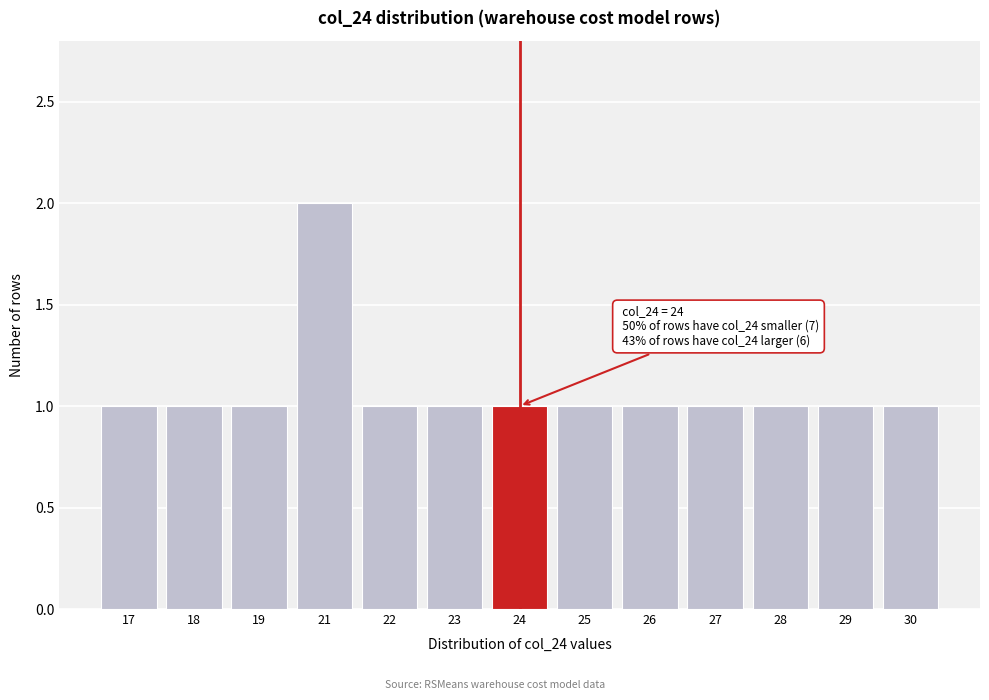

Reading left to right, list all the values displayed in this chart.

1	1	1	2	1	1	1	1	1	1	1	1	1